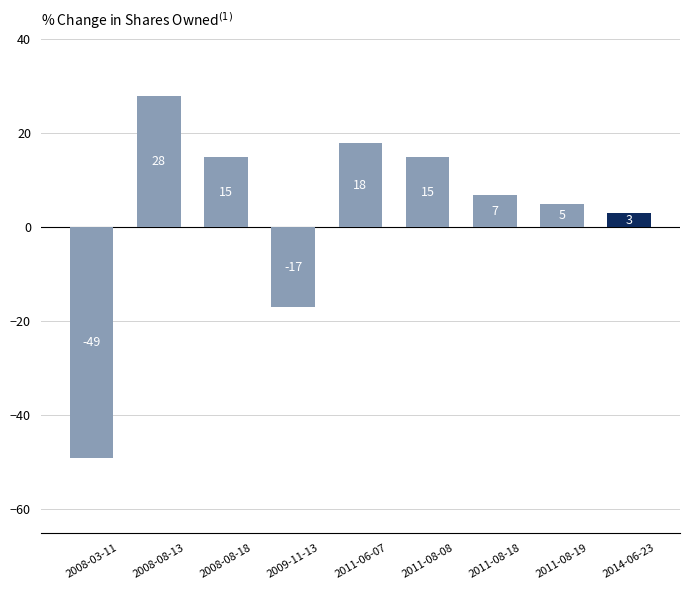

What is the label of the 8th bar from the left?

2011-08-19